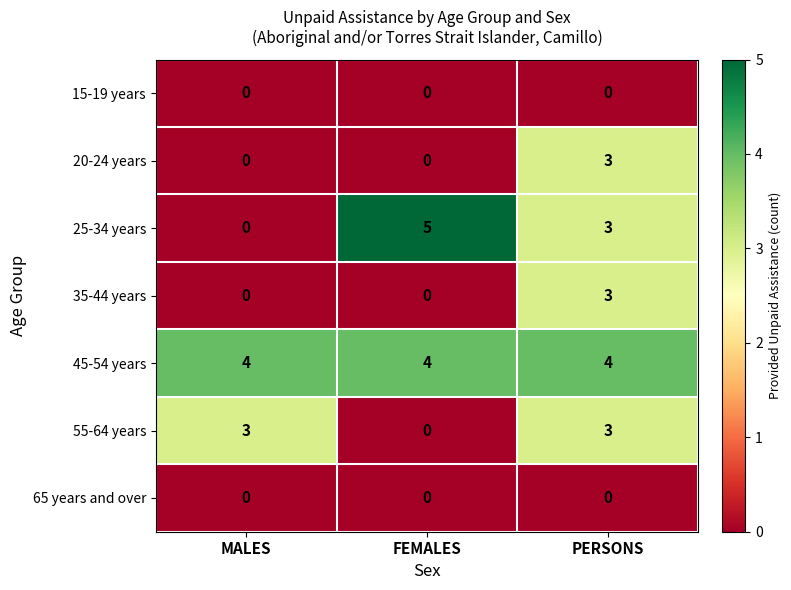

Which series has the largest total across all categories?

45-54 years